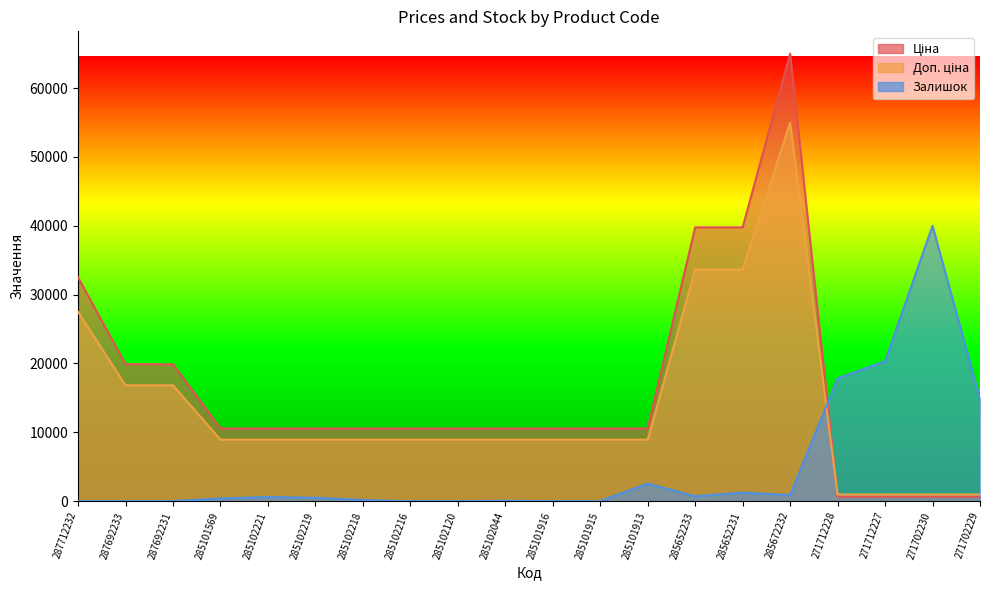

Which series ends up on top after the final intersection of Доп. ціна and Залишок?

Залишок